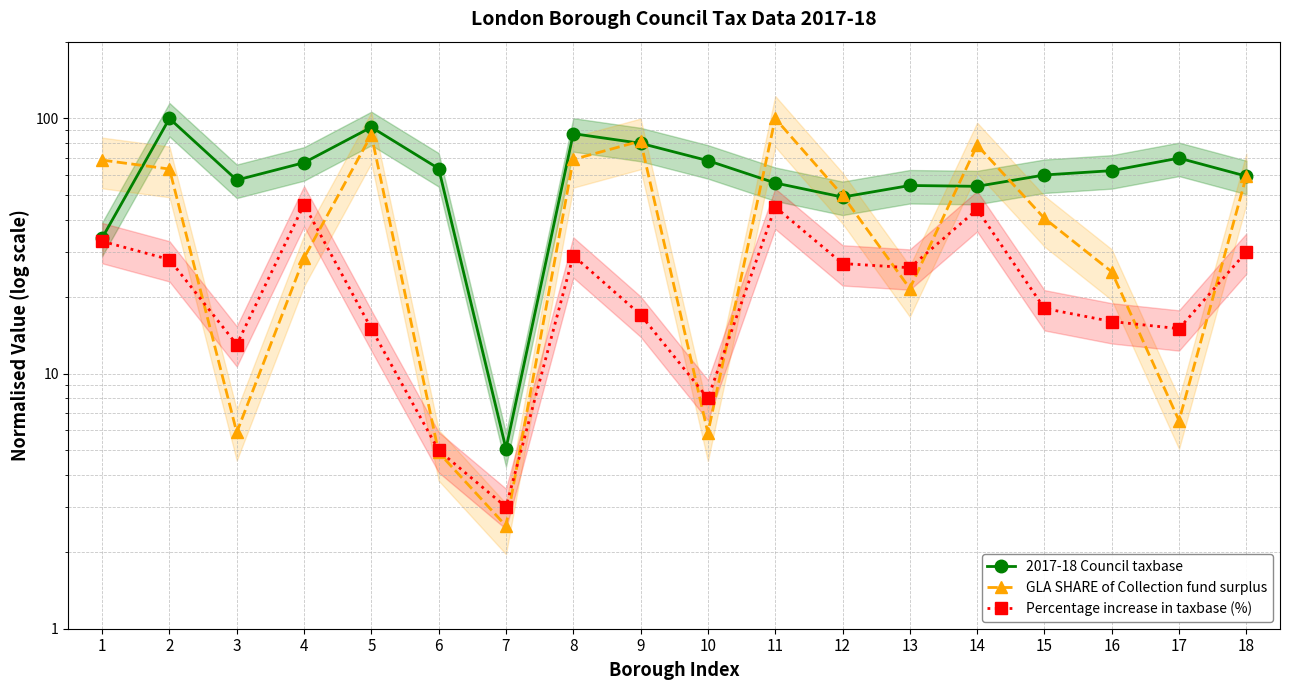

True or false: GLA SHARE of Collection fund surplus and 2017-18 Council taxbase intersect in this chart.

True